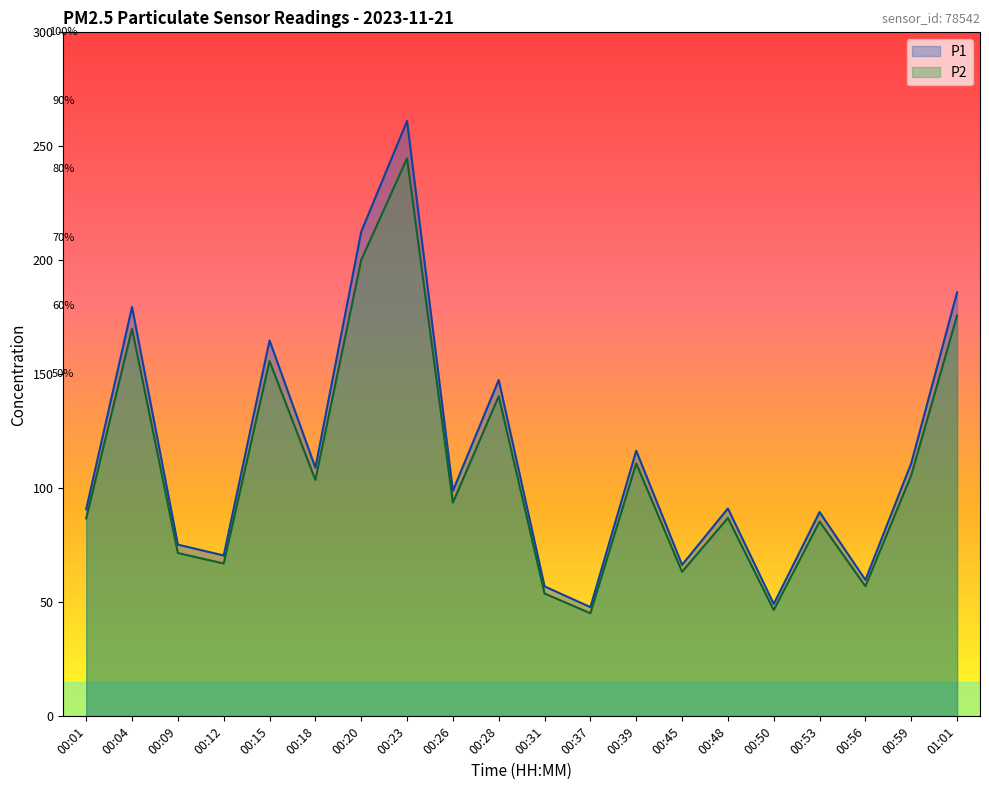

Rank the series by their maximum value, from highest to lowest.

P1, P2